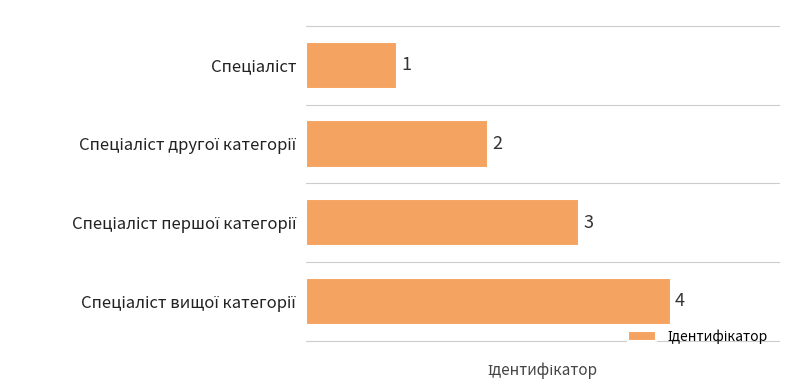

What is the difference between the maximum and minimum values?

3